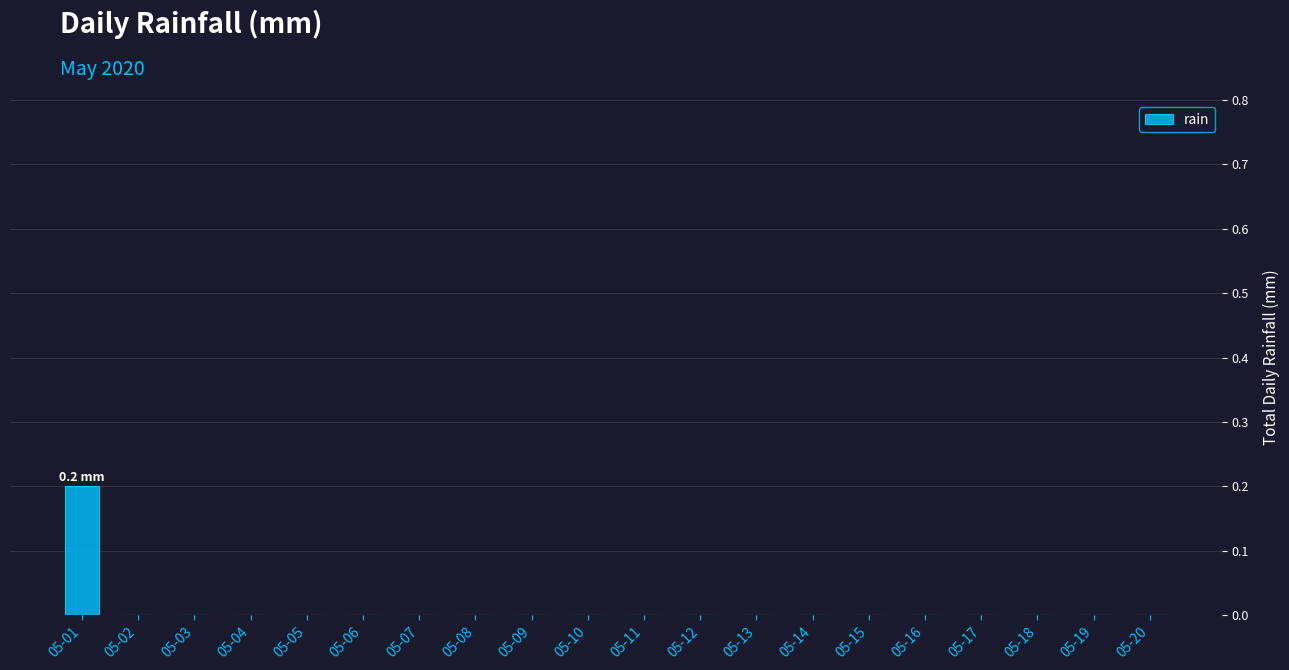

The value at 05-03 is 0.0. True or false?

True